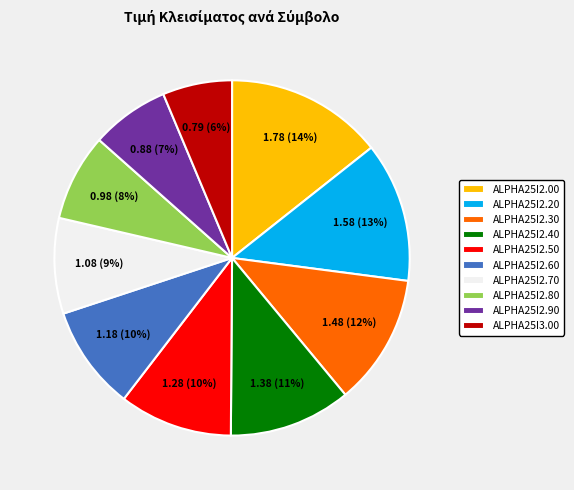

True or false: ALPHA25I3.00 accounts for 6% of the total.

True